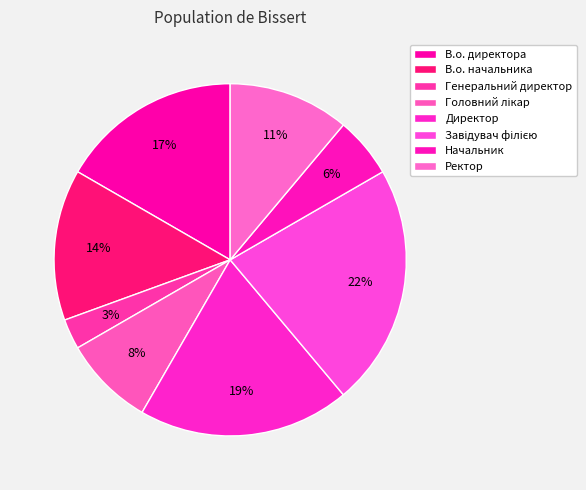

True or false: Ректор accounts for 21% of the total.

False